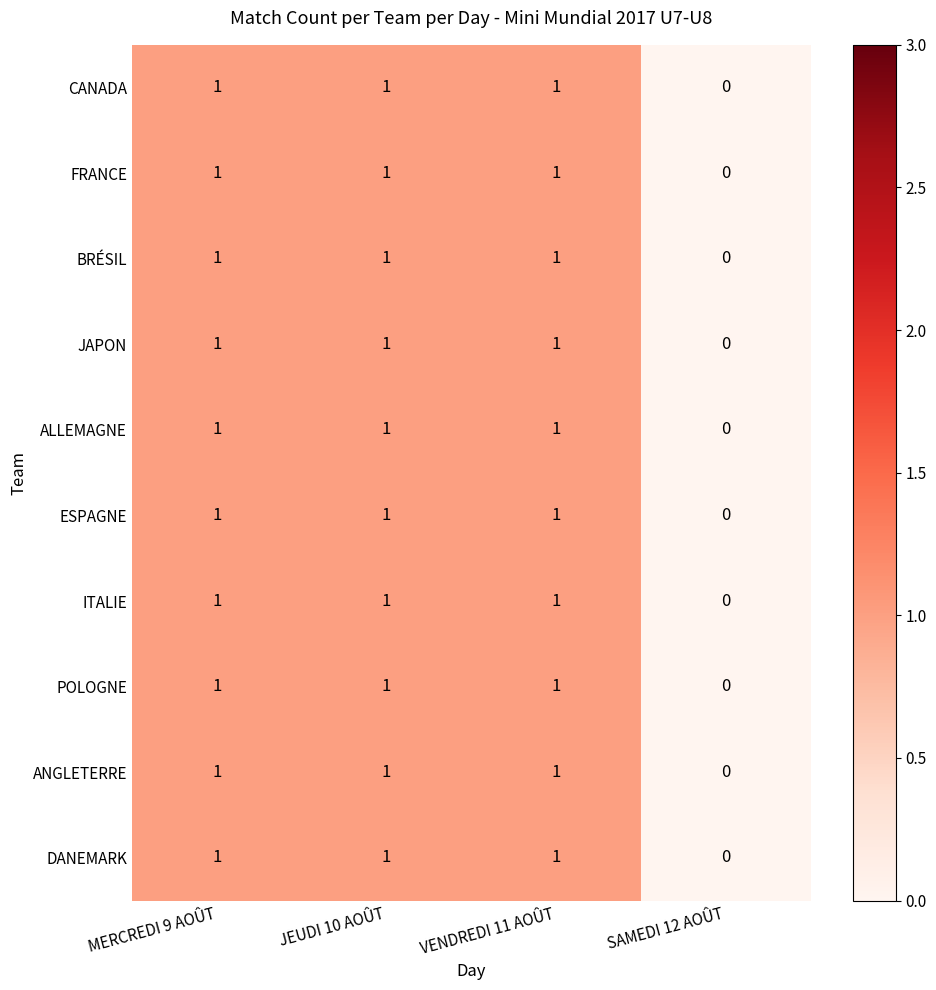

Which label corresponds to the smallest value in the chart?

SAMEDI 12 AOÛT